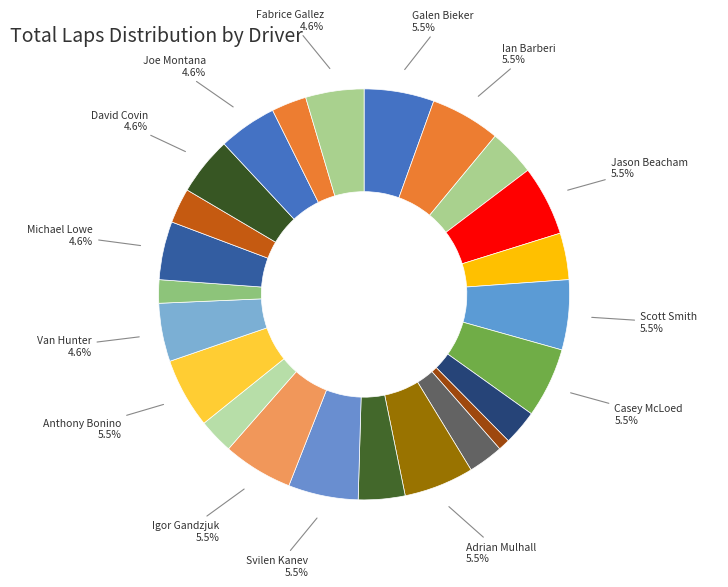

How many segments does this pie chart have?

24